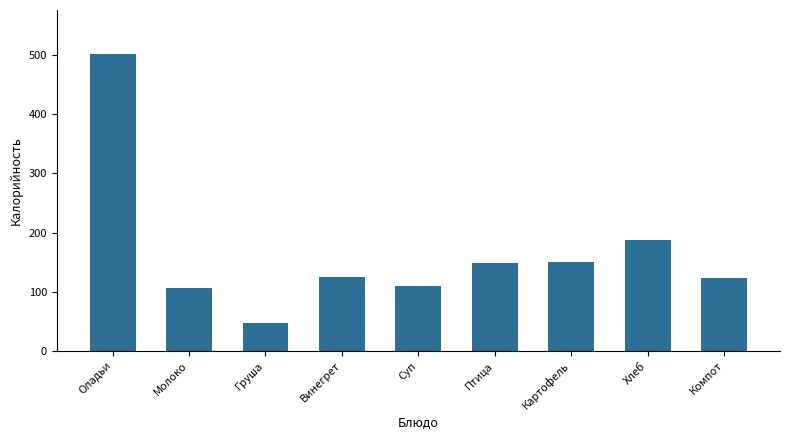

Where is the data nearest to the value 274?

Хлеб